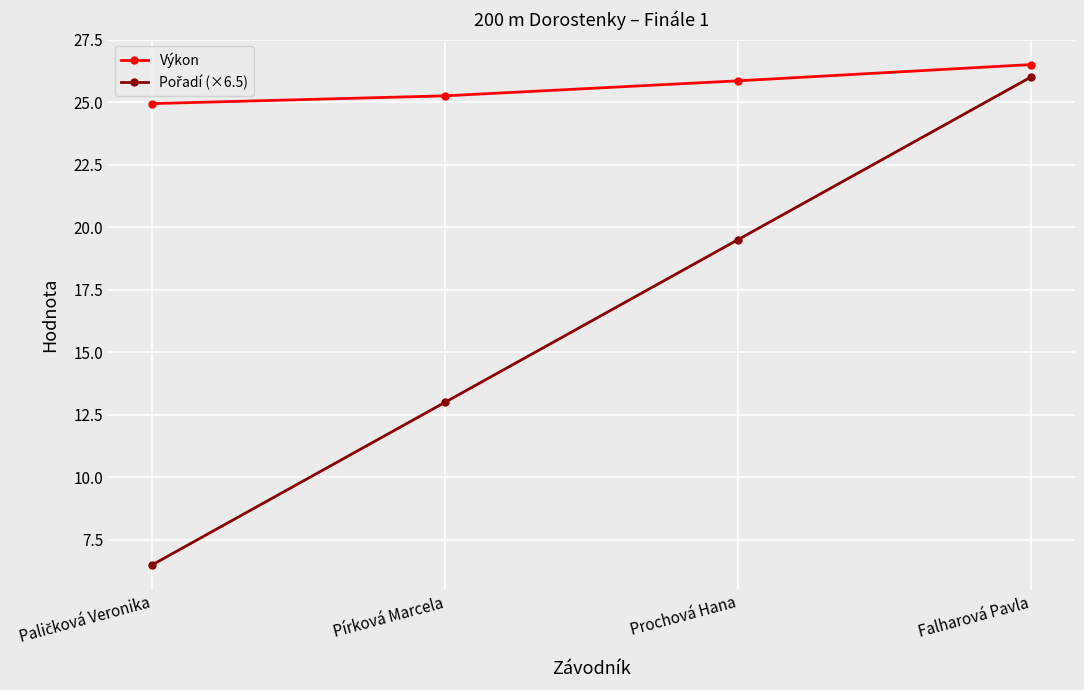

What is the lowest value of the Výkon series?

24.9